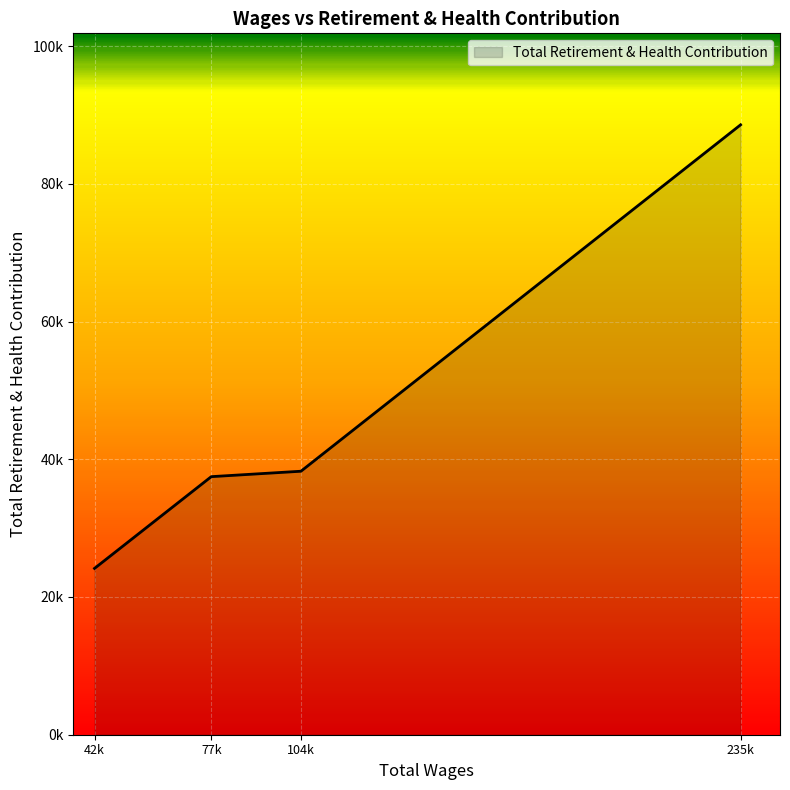

Reading left to right, transcribe all the data shown in this chart.

235749.0=88568	104295.0=38263	77493.0=37476	42579.0=24152